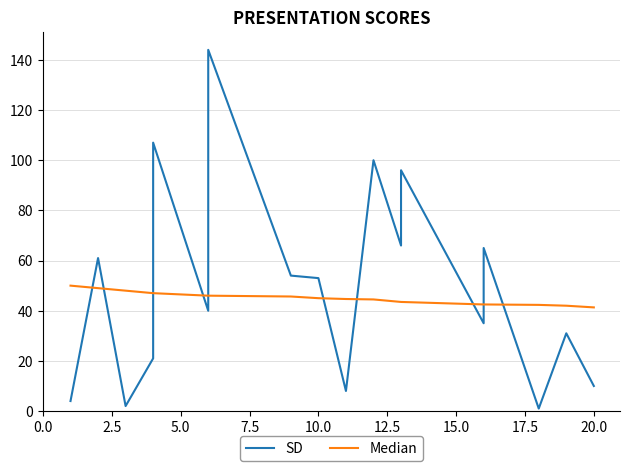

Which series has the largest range (max minus min)?

SD